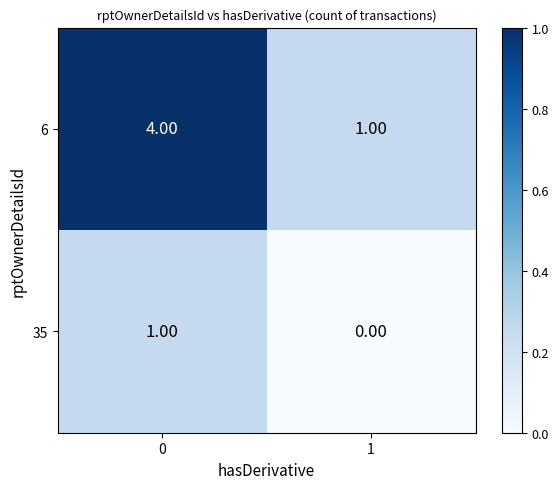

How many series are shown in this chart?

2